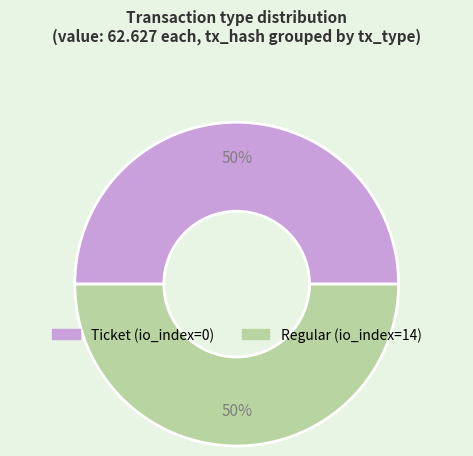

How many slices are in this pie chart?

2